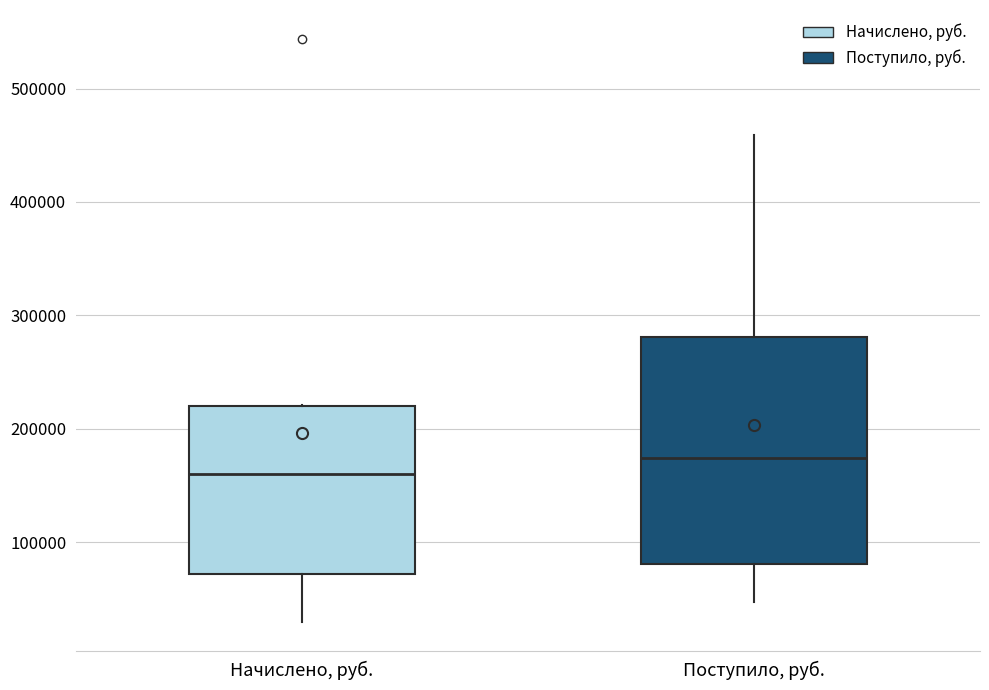

Reading left to right, transcribe this box plot: for each box, give where its median line is, the range the box spans, and where its two whiskers end, as read against the y-axis. The values are not printed on the chart, so give them approximately, as read against the axis.

Начислено, руб.: median 160000, box 70000 to 220000, whiskers 30000 to 220000
Поступило, руб.: median 170000, box 80000 to 280000, whiskers 50000 to 460000